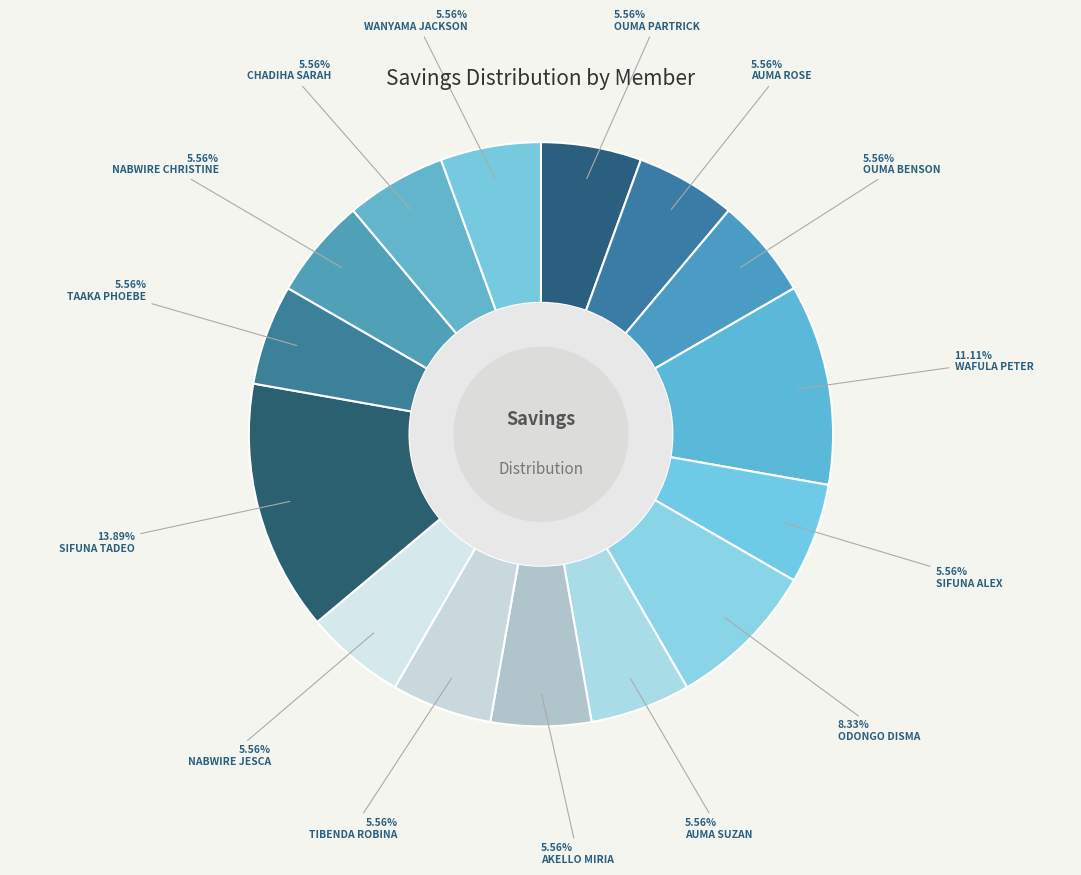

Is there any slice that represents more than half of the pie?

No